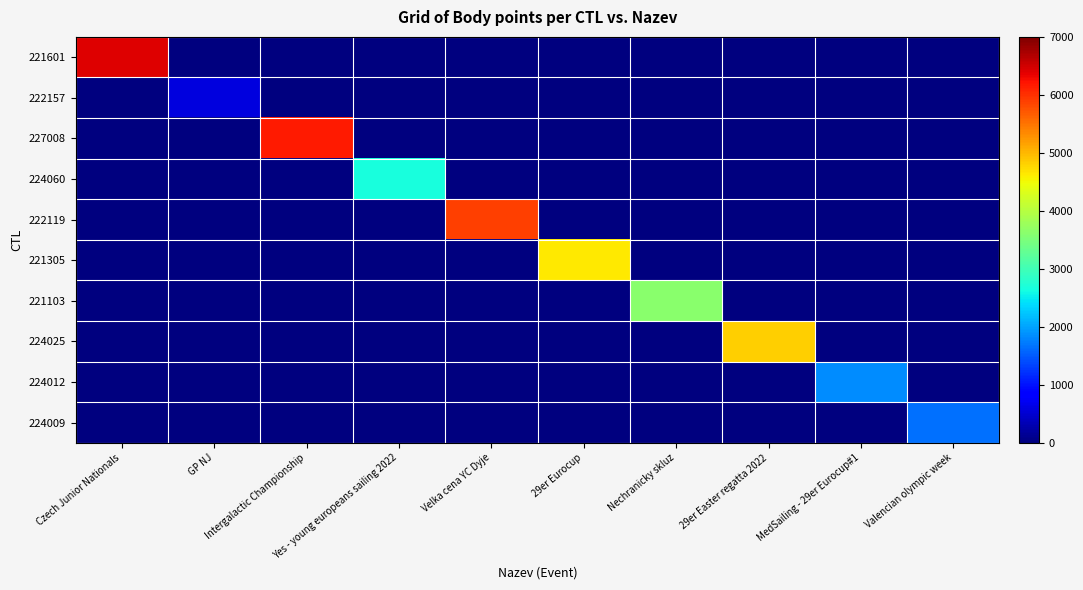

Reading left to right, extract all data points from this chart.

221601: Czech Junior Nationals=6416	GP NJ=0	Intergalactic Championship=0	Yes - young europeans sailing 2022=0	Velka cena YC Dyje=0	29er Eurocup=0	Nechranicky skluz=0	29er Easter regatta 2022=0	MedSailing - 29er Eurocup#1=0	Valencian olympic week=0
222157: Czech Junior Nationals=0	GP NJ=598	Intergalactic Championship=0	Yes - young europeans sailing 2022=0	Velka cena YC Dyje=0	29er Eurocup=0	Nechranicky skluz=0	29er Easter regatta 2022=0	MedSailing - 29er Eurocup#1=0	Valencian olympic week=0
227008: Czech Junior Nationals=0	GP NJ=0	Intergalactic Championship=6154	Yes - young europeans sailing 2022=0	Velka cena YC Dyje=0	29er Eurocup=0	Nechranicky skluz=0	29er Easter regatta 2022=0	MedSailing - 29er Eurocup#1=0	Valencian olympic week=0
224060: Czech Junior Nationals=0	GP NJ=0	Intergalactic Championship=0	Yes - young europeans sailing 2022=2657	Velka cena YC Dyje=0	29er Eurocup=0	Nechranicky skluz=0	29er Easter regatta 2022=0	MedSailing - 29er Eurocup#1=0	Valencian olympic week=0
222119: Czech Junior Nationals=0	GP NJ=0	Intergalactic Championship=0	Yes - young europeans sailing 2022=0	Velka cena YC Dyje=5890	29er Eurocup=0	Nechranicky skluz=0	29er Easter regatta 2022=0	MedSailing - 29er Eurocup#1=0	Valencian olympic week=0
221305: Czech Junior Nationals=0	GP NJ=0	Intergalactic Championship=0	Yes - young europeans sailing 2022=0	Velka cena YC Dyje=0	29er Eurocup=4625	Nechranicky skluz=0	29er Easter regatta 2022=0	MedSailing - 29er Eurocup#1=0	Valencian olympic week=0
221103: Czech Junior Nationals=0	GP NJ=0	Intergalactic Championship=0	Yes - young europeans sailing 2022=0	Velka cena YC Dyje=0	29er Eurocup=0	Nechranicky skluz=3612	29er Easter regatta 2022=0	MedSailing - 29er Eurocup#1=0	Valencian olympic week=0
224025: Czech Junior Nationals=0	GP NJ=0	Intergalactic Championship=0	Yes - young europeans sailing 2022=0	Velka cena YC Dyje=0	29er Eurocup=0	Nechranicky skluz=0	29er Easter regatta 2022=4813	MedSailing - 29er Eurocup#1=0	Valencian olympic week=0
224012: Czech Junior Nationals=0	GP NJ=0	Intergalactic Championship=0	Yes - young europeans sailing 2022=0	Velka cena YC Dyje=0	29er Eurocup=0	Nechranicky skluz=0	29er Easter regatta 2022=0	MedSailing - 29er Eurocup#1=1849	Valencian olympic week=0
224009: Czech Junior Nationals=0	GP NJ=0	Intergalactic Championship=0	Yes - young europeans sailing 2022=0	Velka cena YC Dyje=0	29er Eurocup=0	Nechranicky skluz=0	29er Easter regatta 2022=0	MedSailing - 29er Eurocup#1=0	Valencian olympic week=1661